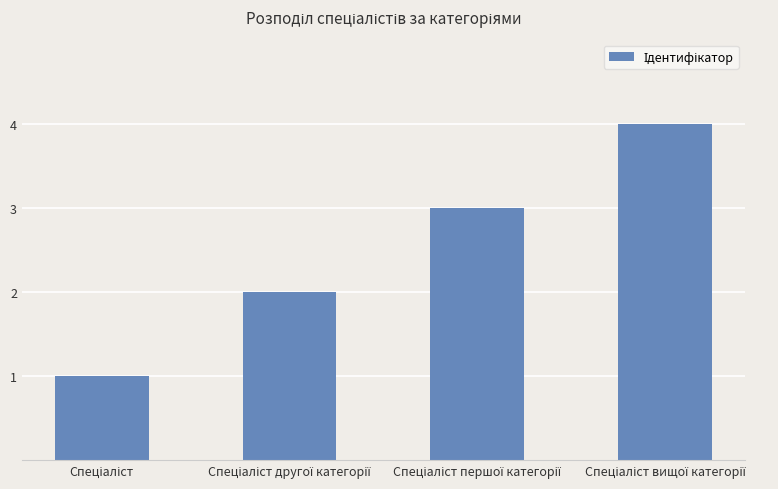

What is the maximum value shown in the chart?

4